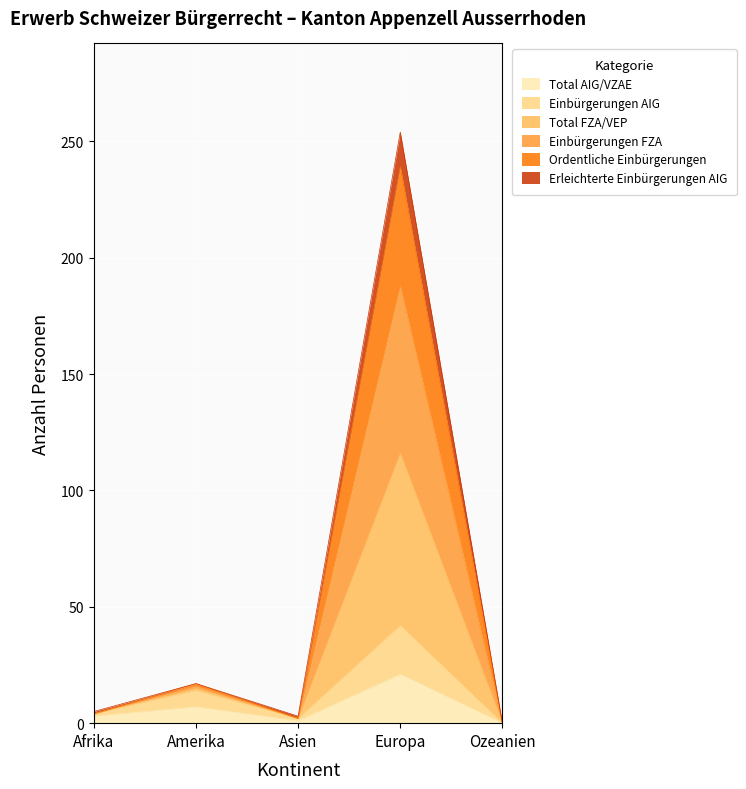

What is the maximum value for Total AIG/VZAE?

21